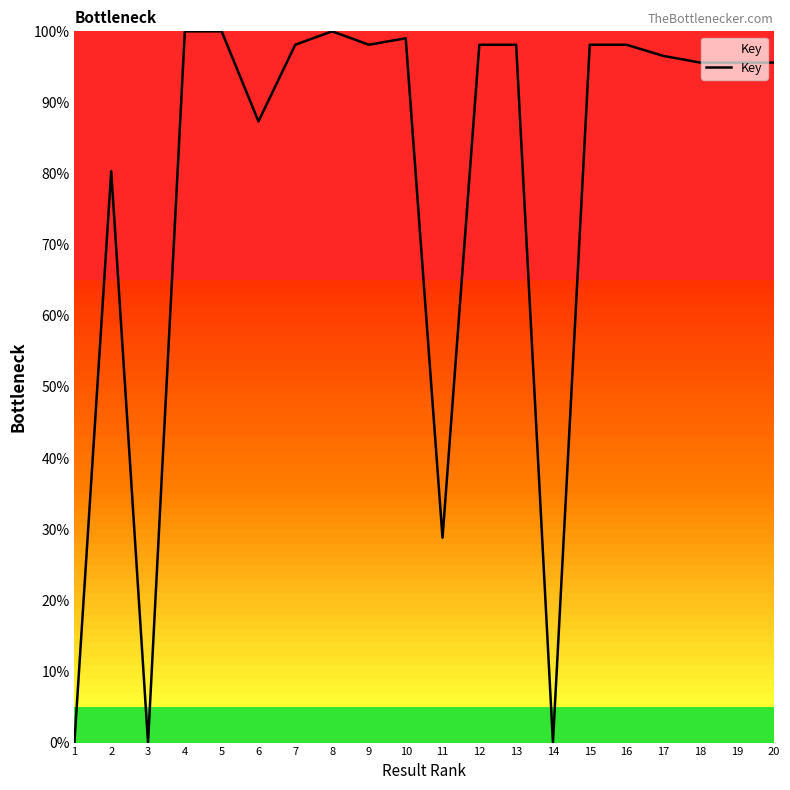

Count the number of data series in this chart.

1